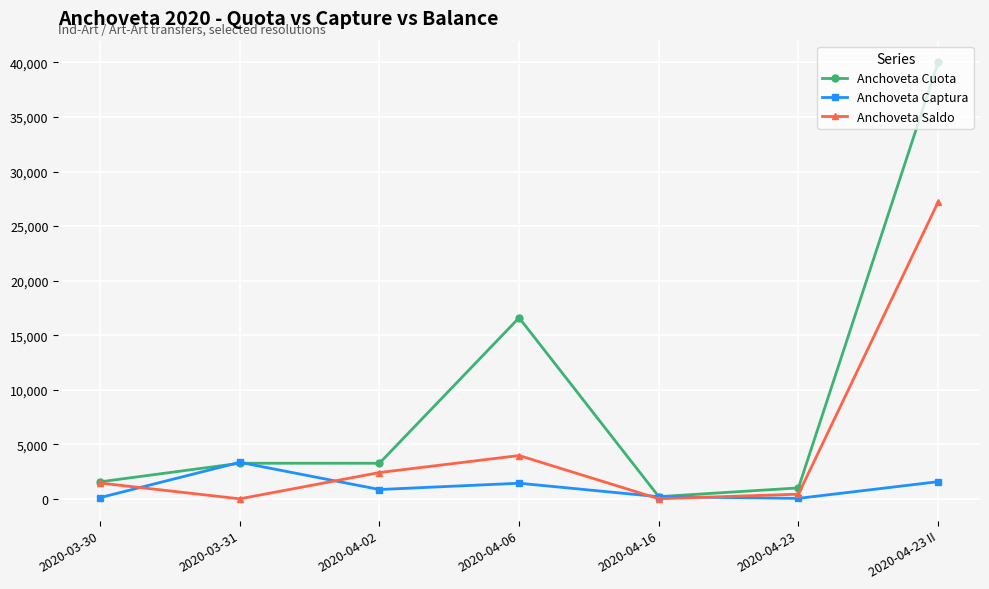

Which category has the highest value across all series?

2020-04-23 II